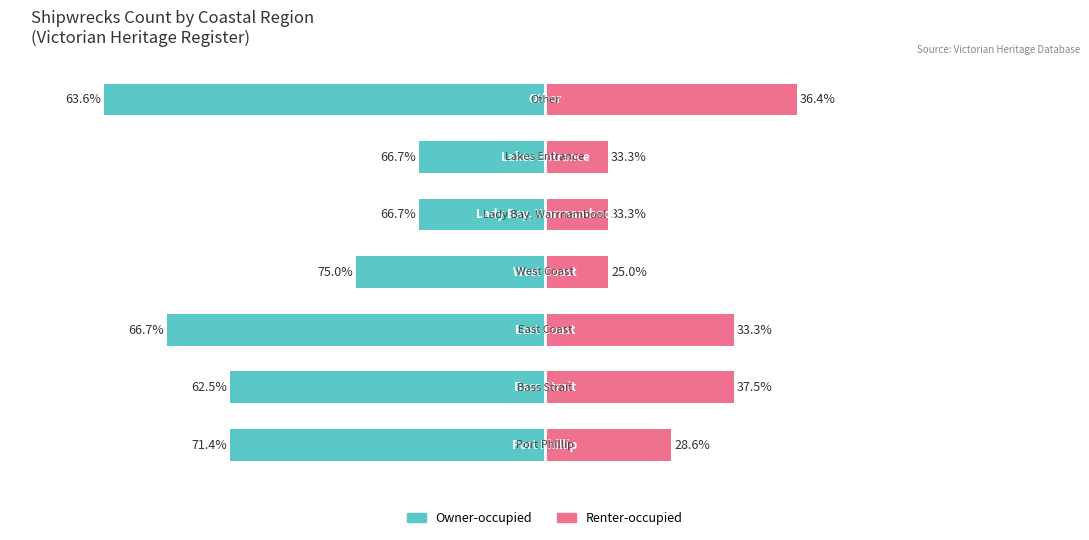

Where does the Owner-occupied series first go above -5?

3